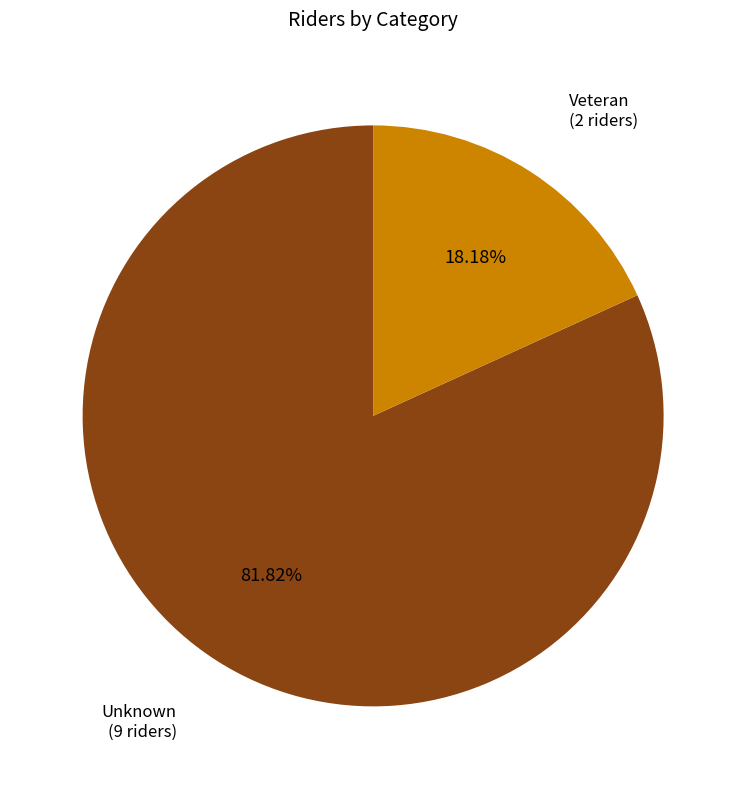

Does any single category account for the majority?

Yes